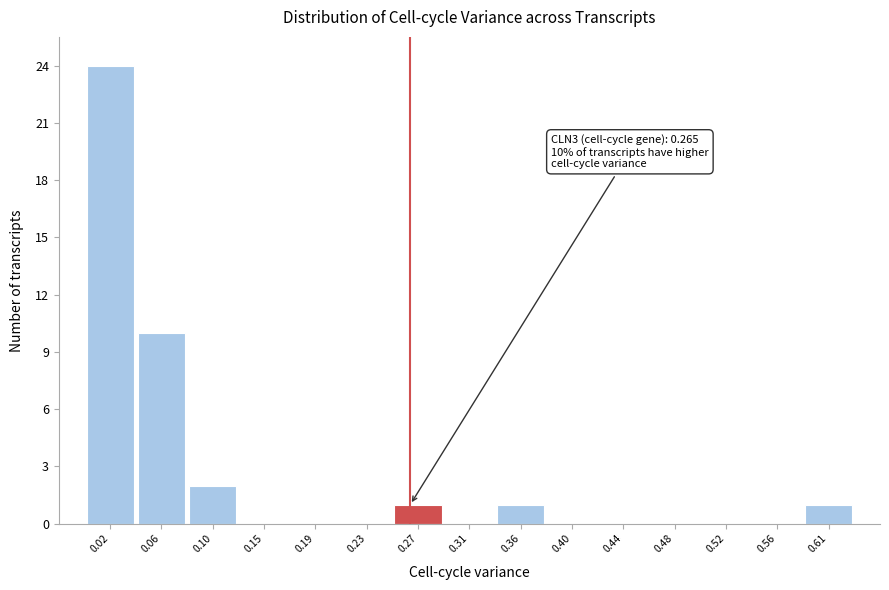

Which range on the x-axis has the tallest bar?

0.000 to 0.040